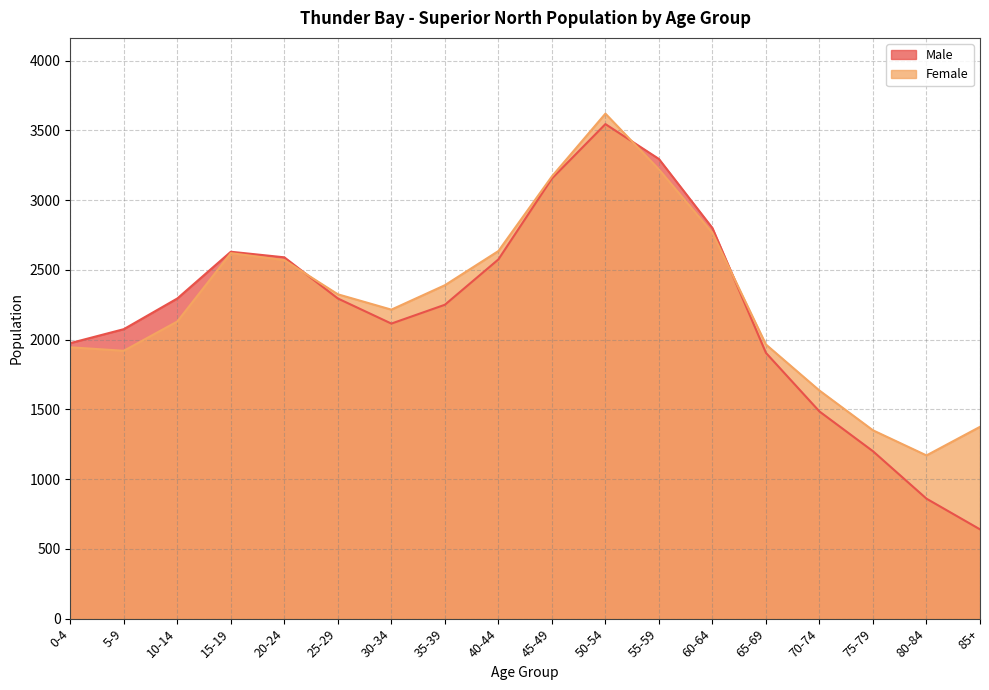

What is the average value of the Male series?

2205